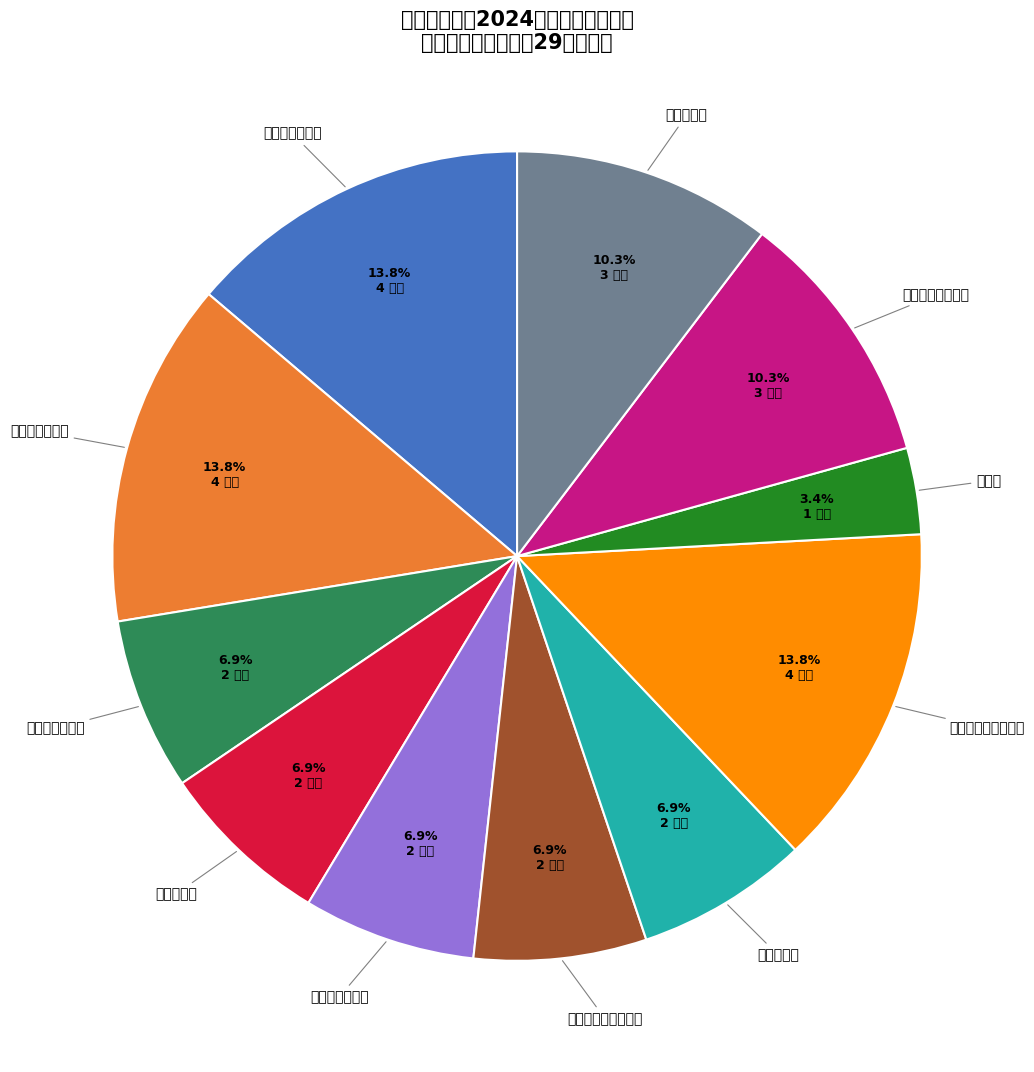

What is the smallest slice in the pie chart?

生药学